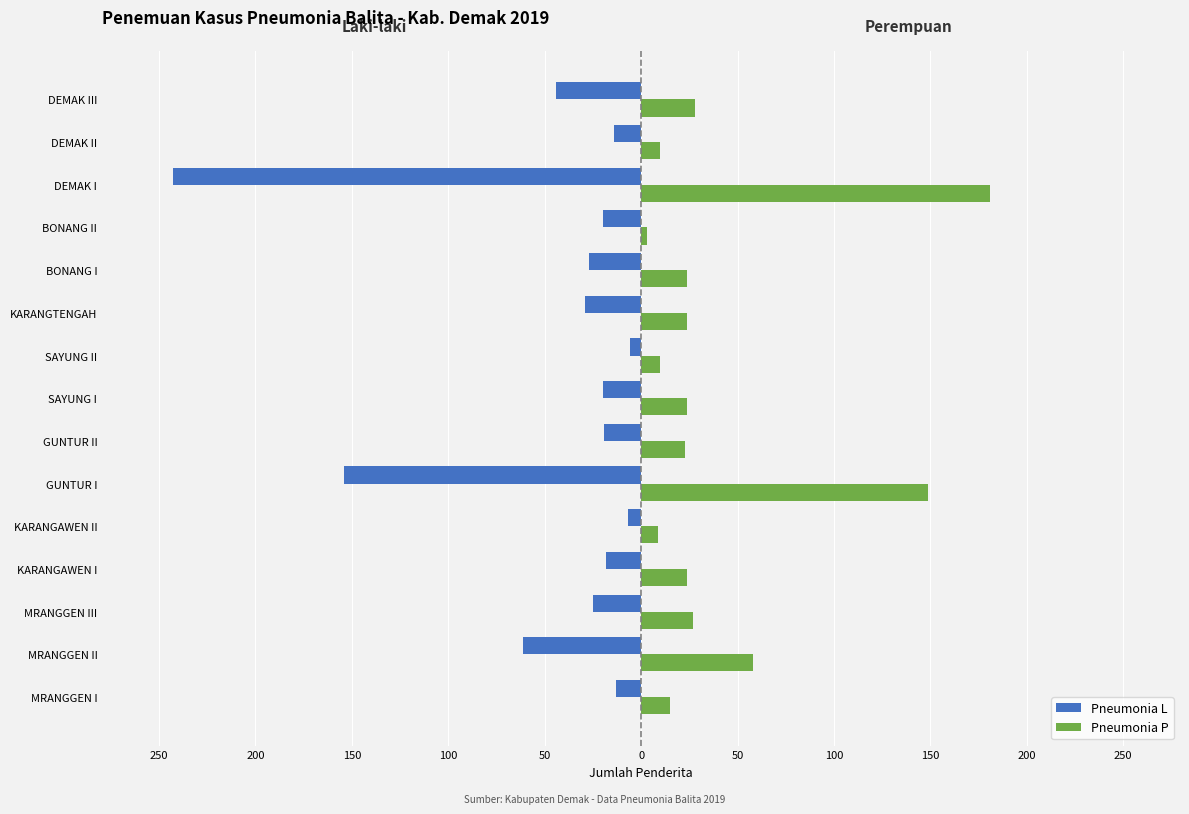

What are all the series names shown in the legend?

Pneumonia L, Pneumonia P